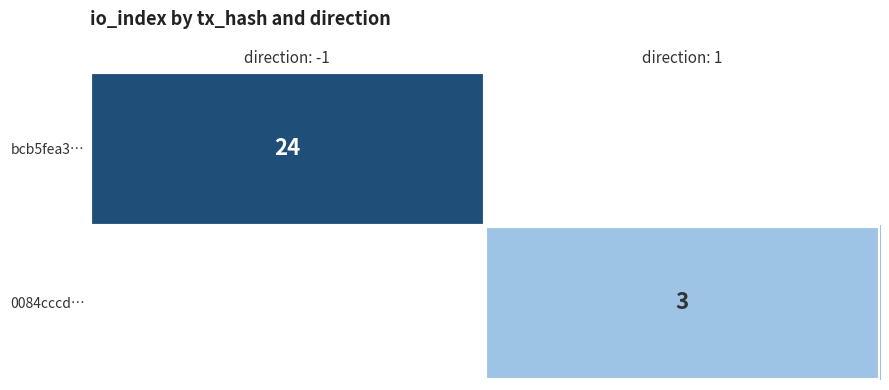

The value of bcb5fea3… at direction: -1 is 12. True or false?

False